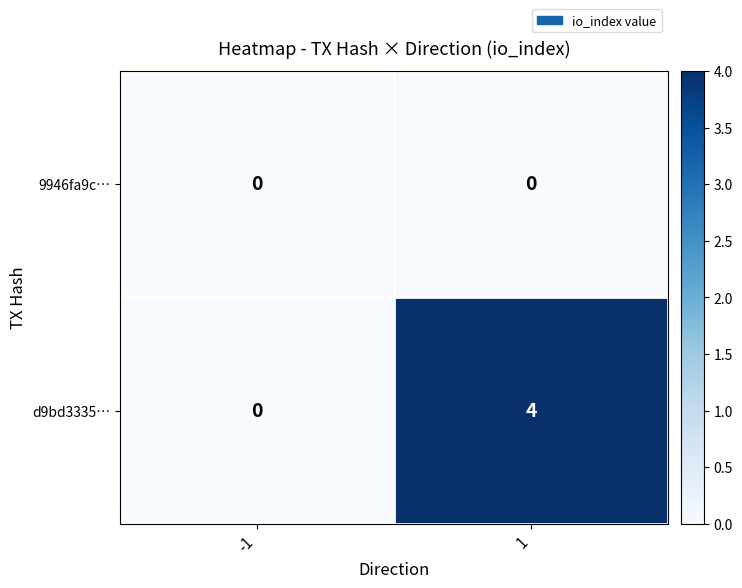

How many distinct data groups are displayed?

2